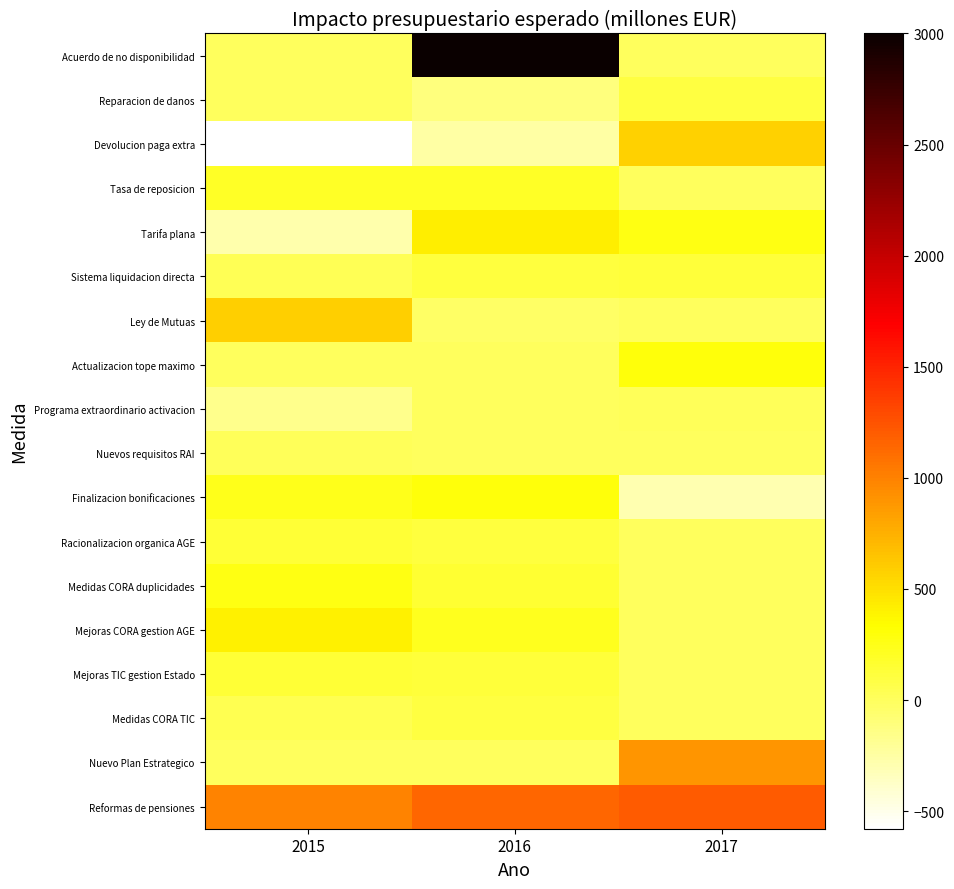

How many data points does each series have?

3